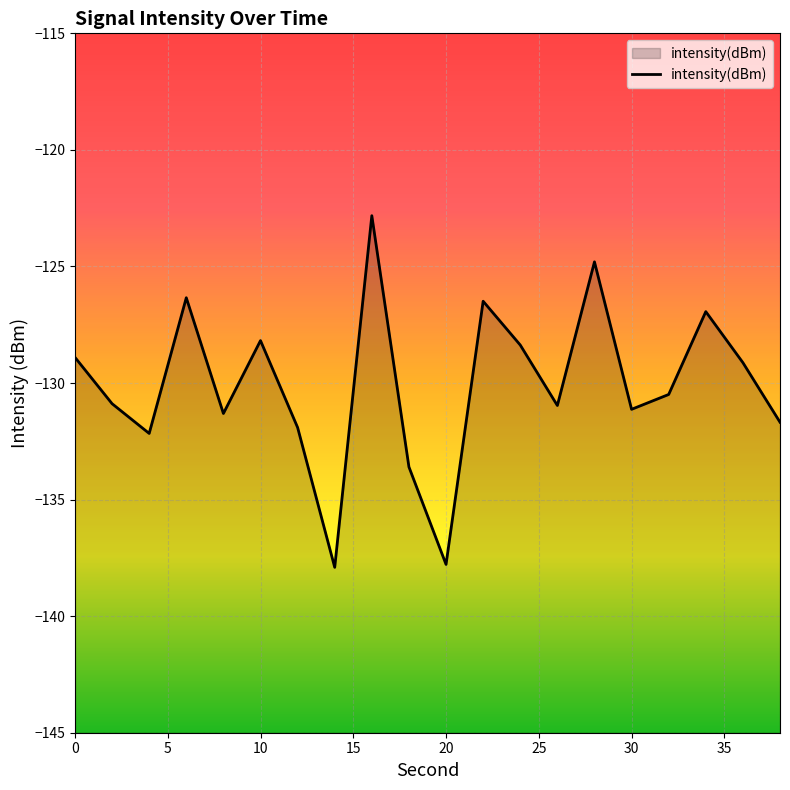

What is the sum of all values?

-2601.8